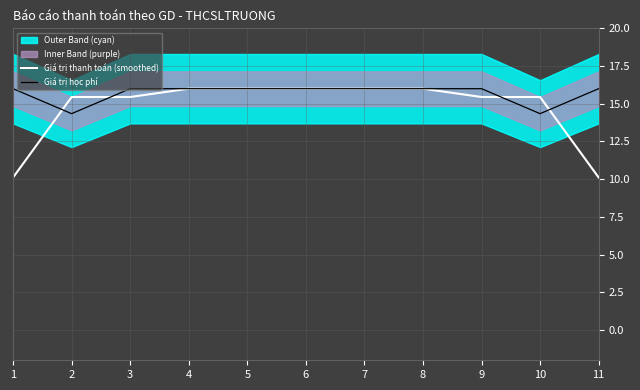

Is the value of Giá trị học phí at 5 greater than the value of Giá trị thanh toán (smoothed) at 5?

No